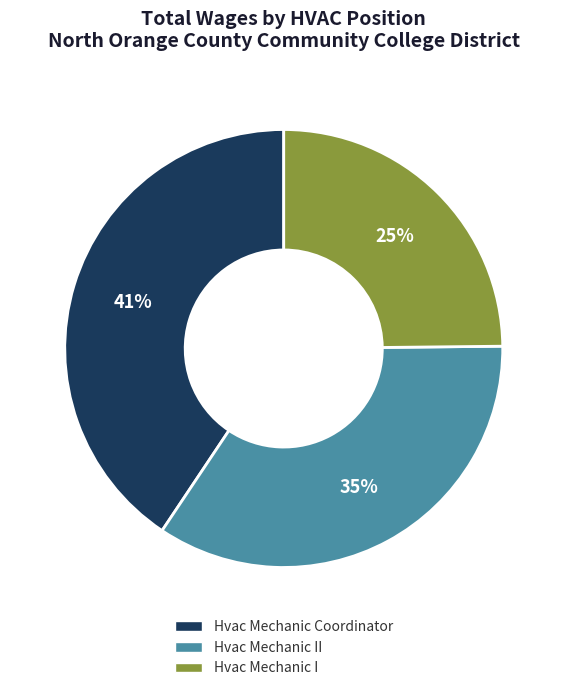

To the nearest percent, what is the difference between the largest and smallest slice percentages?

16%